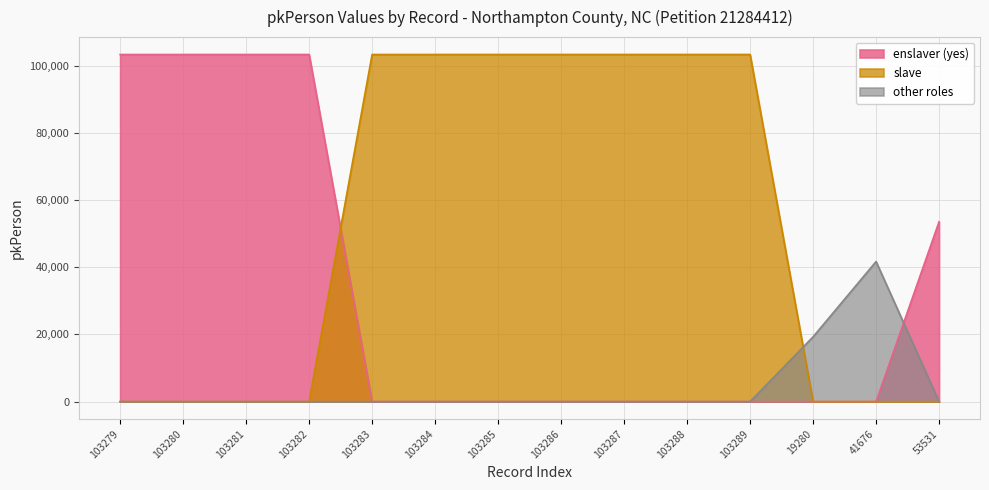

What is the label of the 13th point from the right?

103280